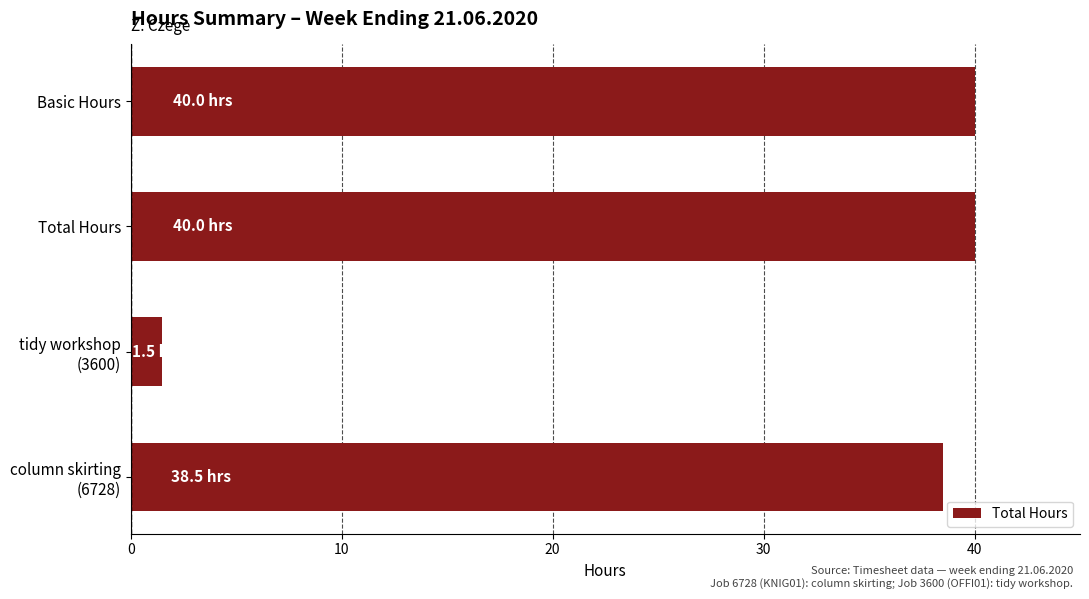

What is the smallest value displayed?

1.5